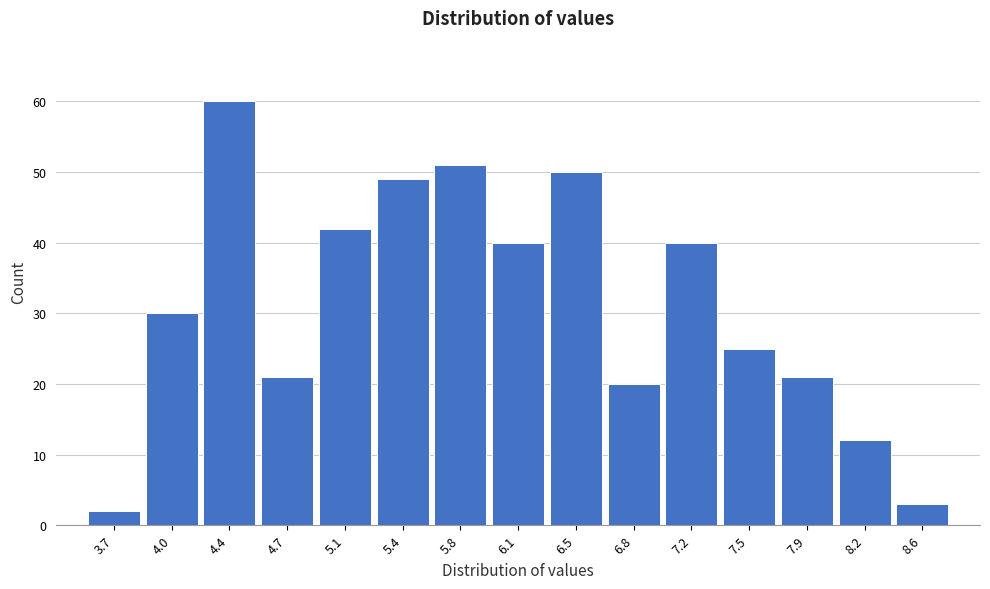

Reading left to right, extract all data points from this chart.

2	30	60	21	42	49	51	40	50	20	40	25	21	12	3